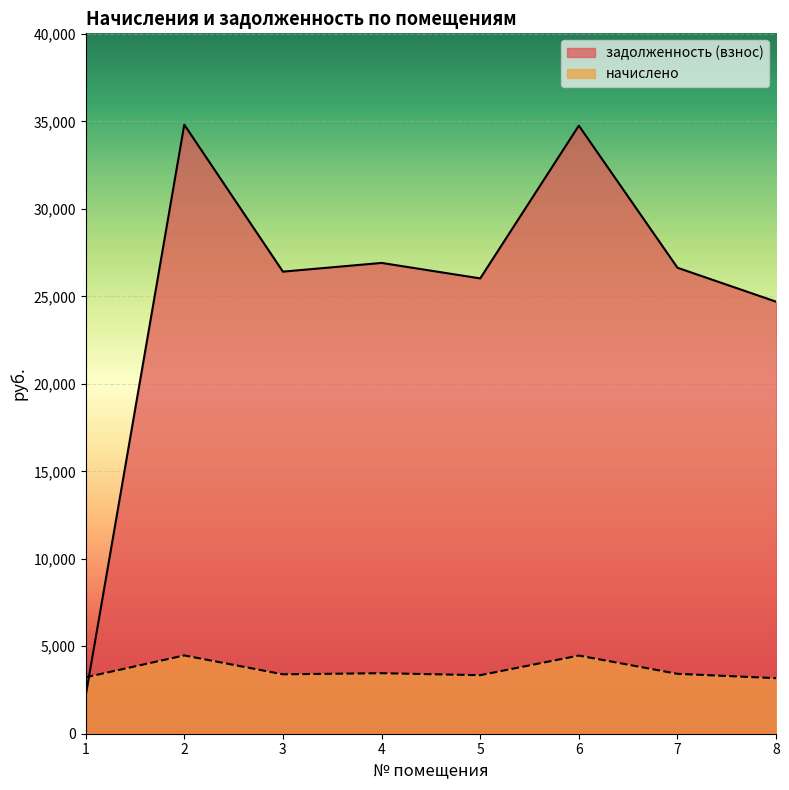

Reading left to right, extract all data points from this chart.

начислено: 1=3225.2	2=4475.5	3=3395.8	4=3459.6	5=3346.0	6=4468.4	7=3424.1	8=3174.7
задолженность (взнос): 1=2155.1	2=34813.8	3=26414.2	4=26911.7	5=26027.4	6=34758.7	7=26635.4	8=24695.8